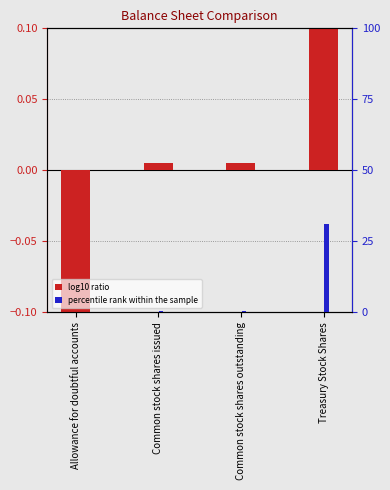

Rank the categories by percentile rank within the sample value from highest to lowest.

Treasury Stock Shares, Common stock shares issued, Common stock shares outstanding, Allowance for doubtful accounts